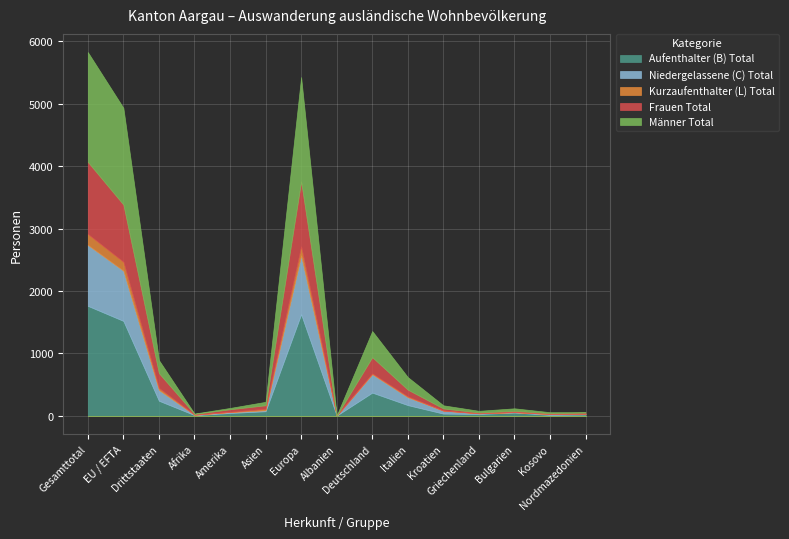

Between Griechenland and Kosovo, which series saw the biggest shift?

Aufenthalter (B) Total